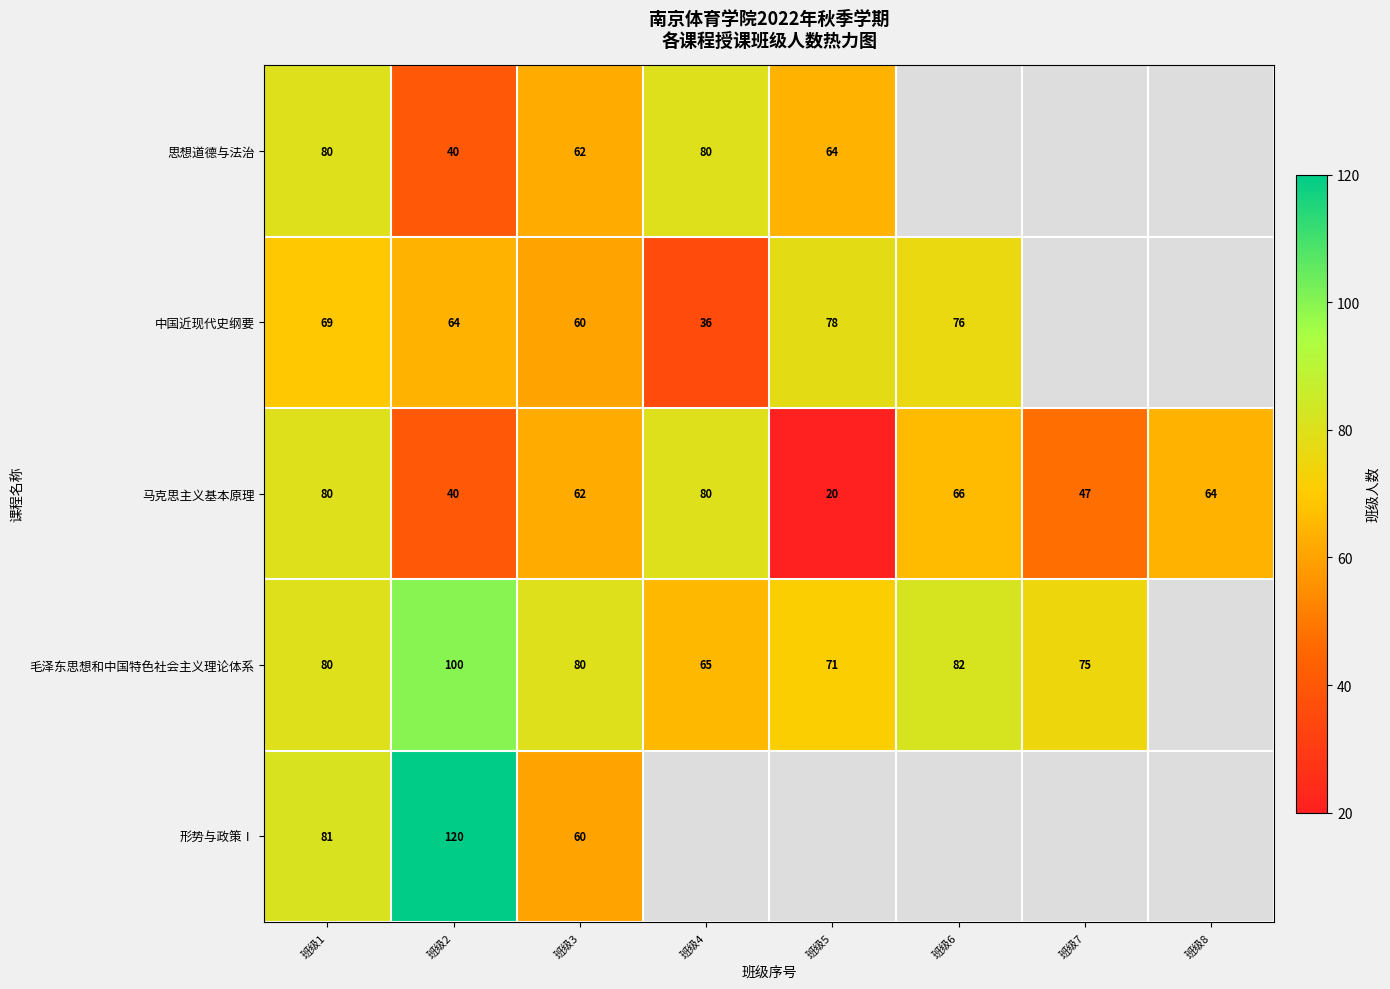

The value of 马克思主义基本原理 at 班级5 is 20. True or false?

True